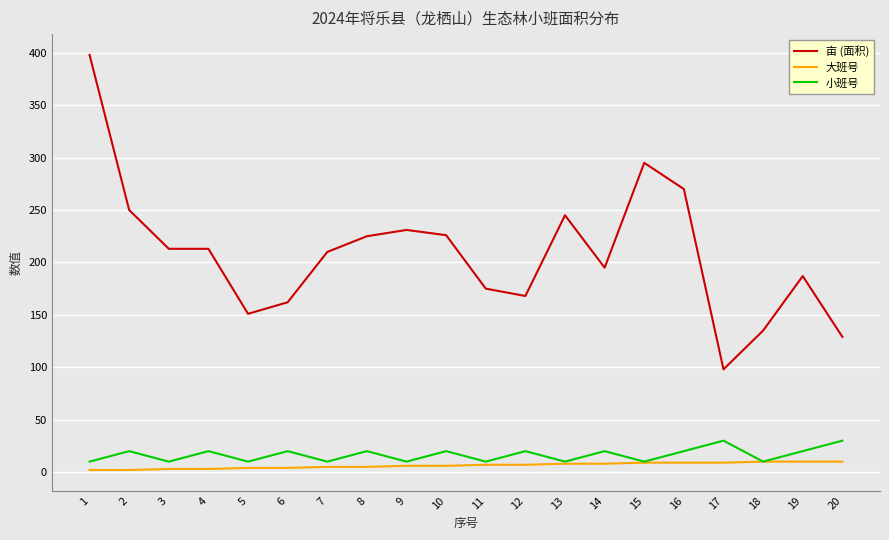

True or false: 亩 (面积) and 小班号 intersect in this chart.

False